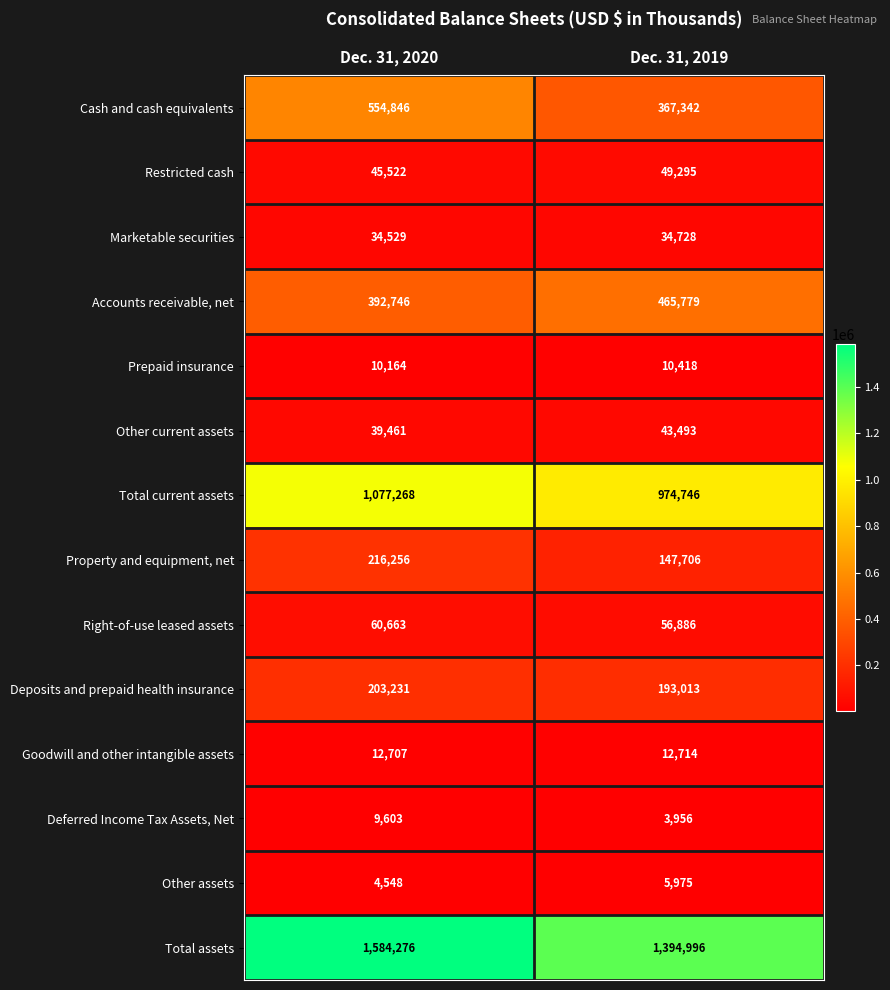

Reading left to right, extract all data points from this chart.

Cash and cash equivalents: Dec. 31, 2020=554846	Dec. 31, 2019=367342
Restricted cash: Dec. 31, 2020=45522	Dec. 31, 2019=49295
Marketable securities: Dec. 31, 2020=34529	Dec. 31, 2019=34728
Accounts receivable, net: Dec. 31, 2020=392746	Dec. 31, 2019=465779
Prepaid insurance: Dec. 31, 2020=10164	Dec. 31, 2019=10418
Other current assets: Dec. 31, 2020=39461	Dec. 31, 2019=43493
Total current assets: Dec. 31, 2020=1077268	Dec. 31, 2019=974746
Property and equipment, net: Dec. 31, 2020=216256	Dec. 31, 2019=147706
Right-of-use leased assets: Dec. 31, 2020=60663	Dec. 31, 2019=56886
Deposits and prepaid health insurance: Dec. 31, 2020=203231	Dec. 31, 2019=193013
Goodwill and other intangible assets: Dec. 31, 2020=12707	Dec. 31, 2019=12714
Deferred Income Tax Assets, Net: Dec. 31, 2020=9603	Dec. 31, 2019=3956
Other assets: Dec. 31, 2020=4548	Dec. 31, 2019=5975
Total assets: Dec. 31, 2020=1584276	Dec. 31, 2019=1394996